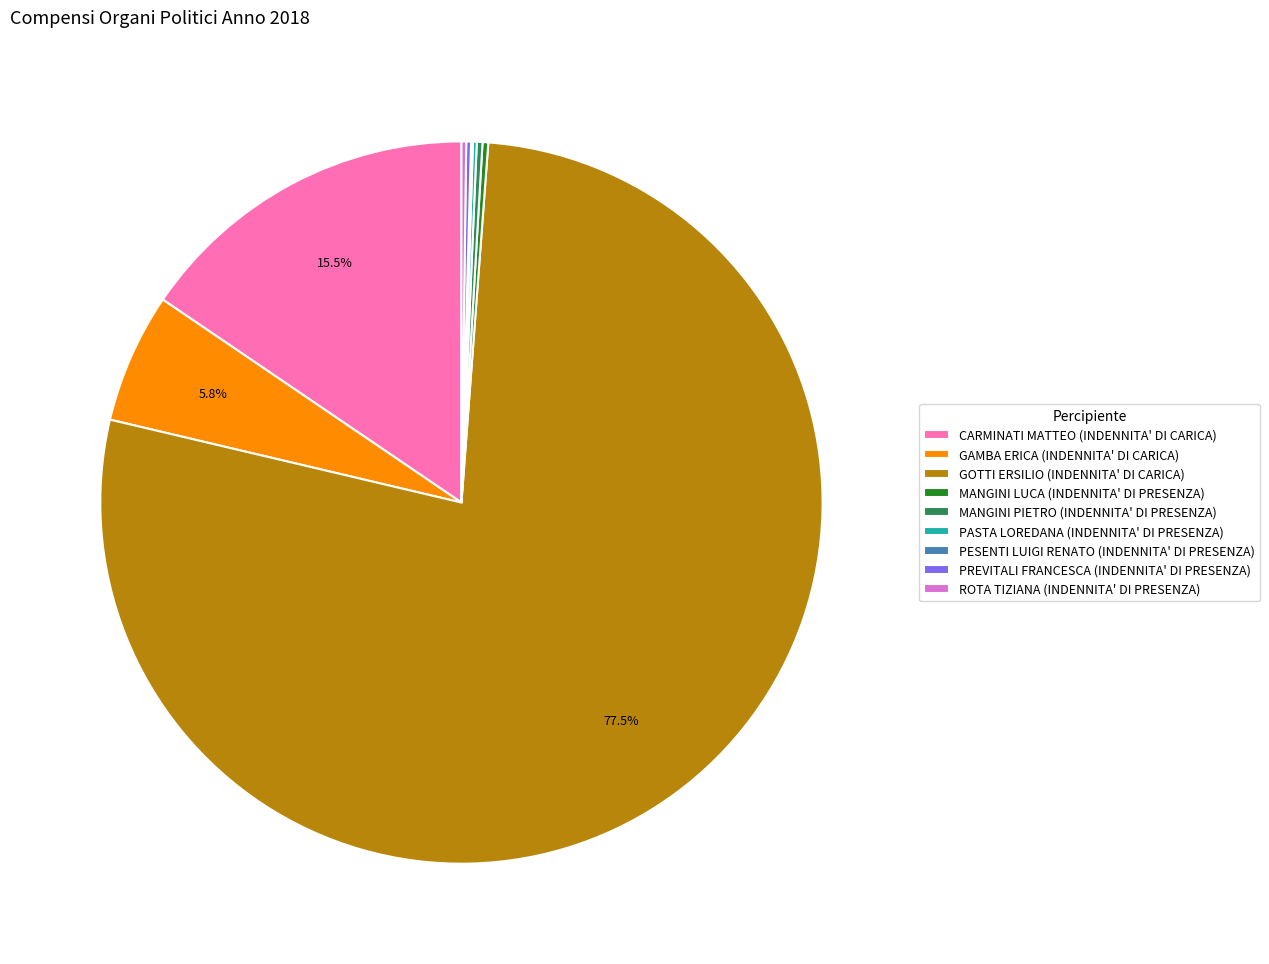

What percentage is NOT represented by CARMINATI MATTEO (INDENNITA' DI CARICA)?

84.5%